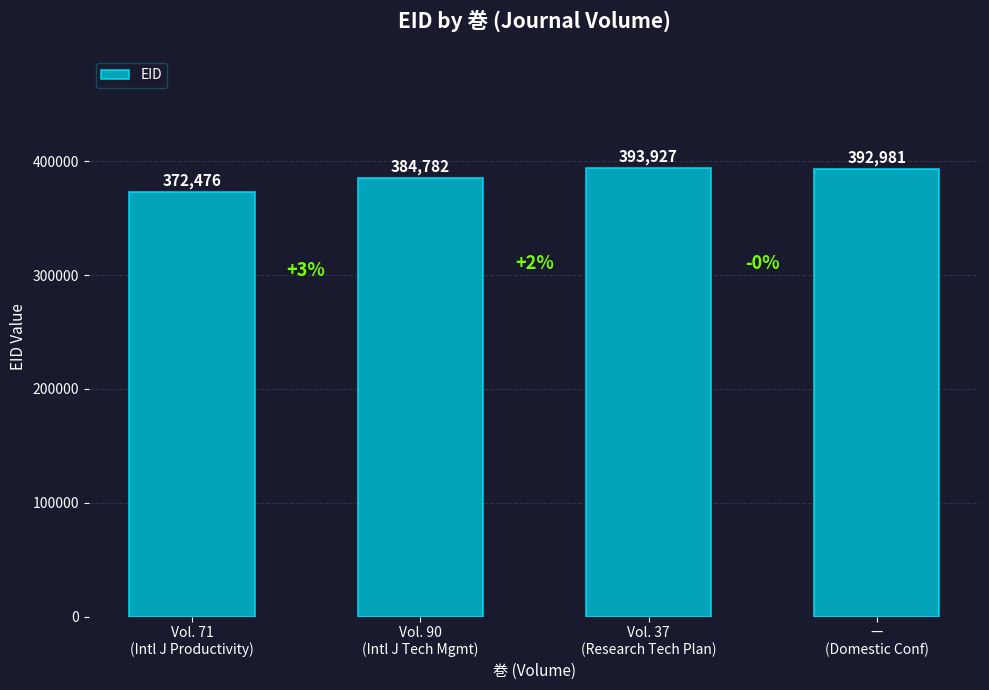

What is the sum of all values?

1544166